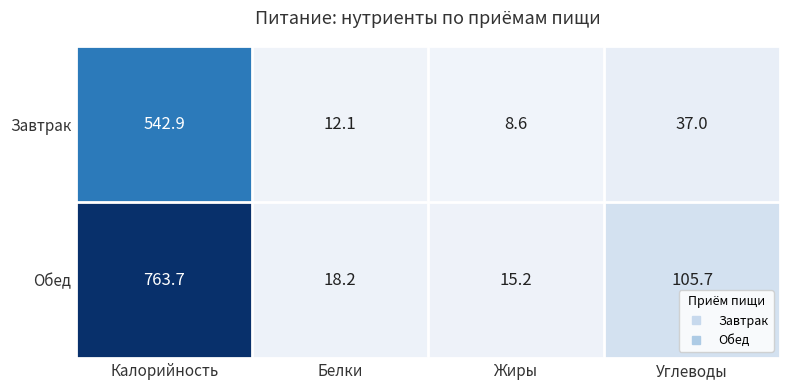

List the series in order of their peak value, highest first.

Обед, Завтрак